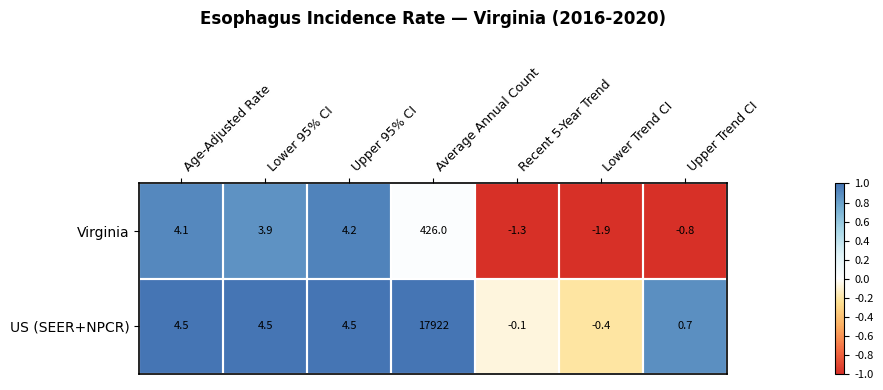

Which category has the lowest value across all series?

Lower Trend CI